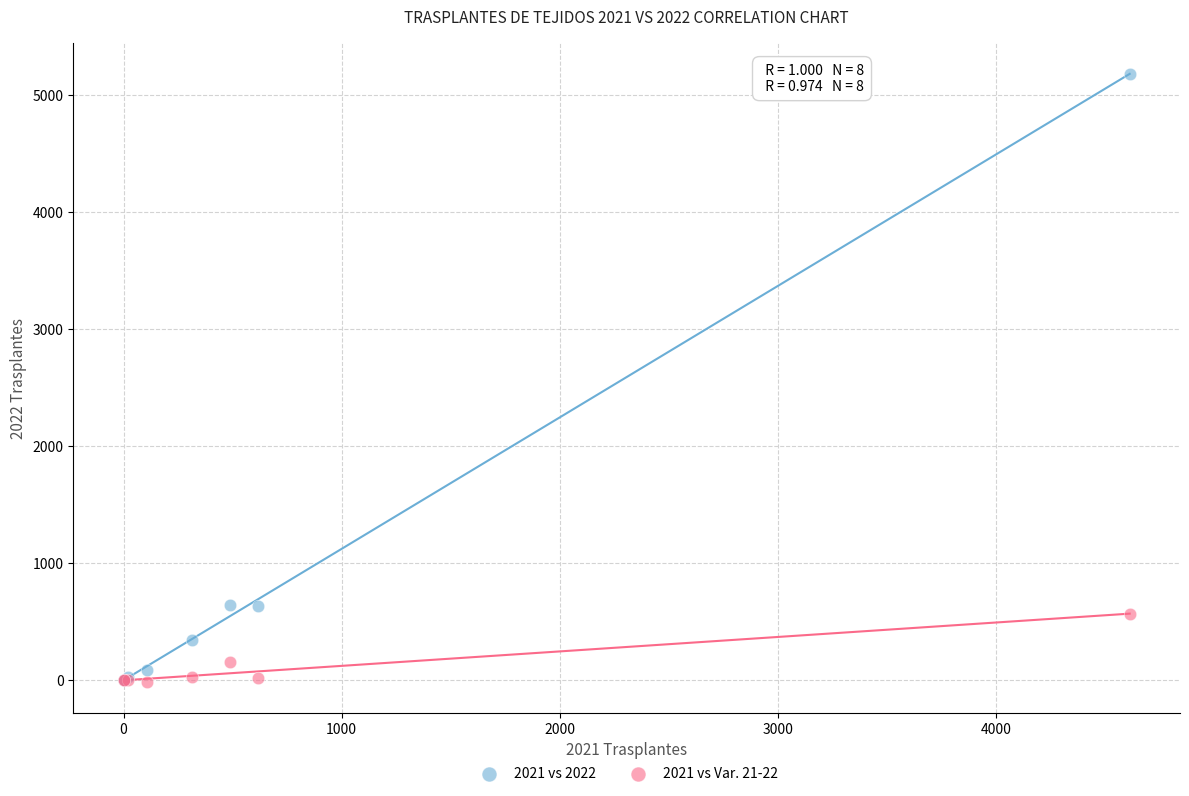

What are all the series names shown in the legend?

2021 vs 2022, 2021 vs Var. 21-22